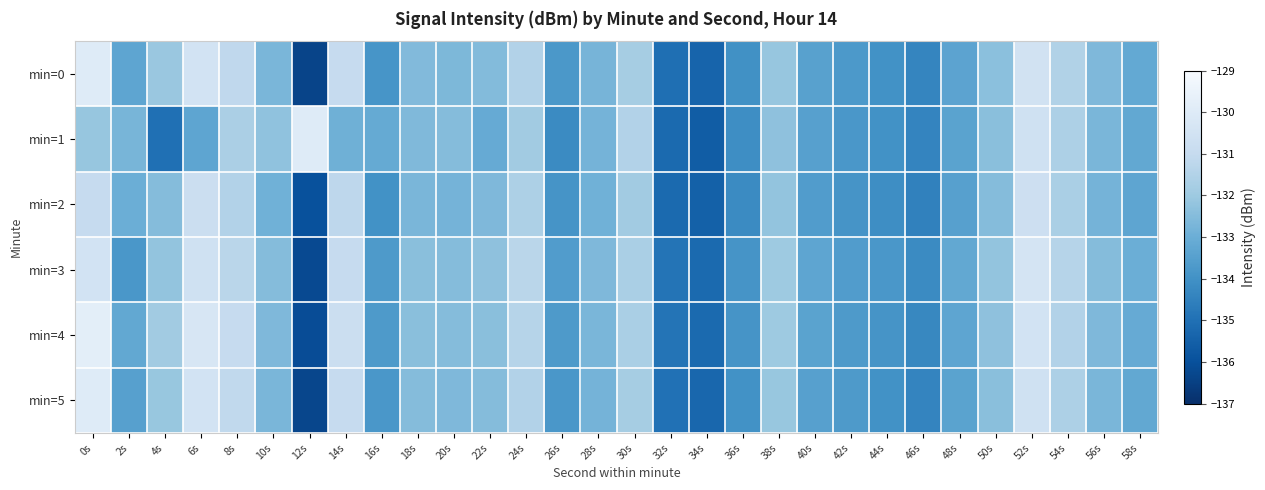

What is the total value across all series at 4s?

-795.8